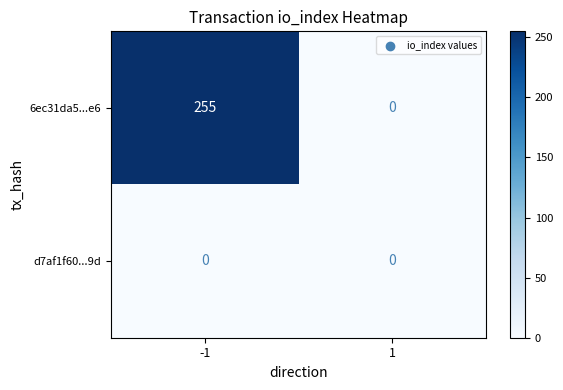

Reading left to right, what are all the values shown in this chart?

6ec31da5...e6: -1=255	1=0
d7af1f60...9d: -1=0	1=0